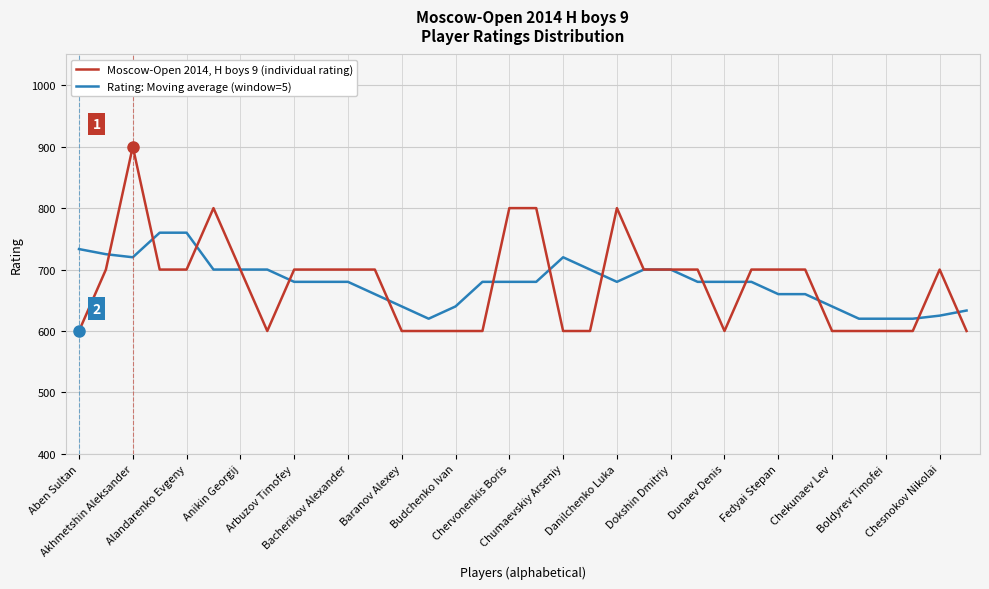

What is the maximum value for Rating: Moving average (window=5)?

760.0